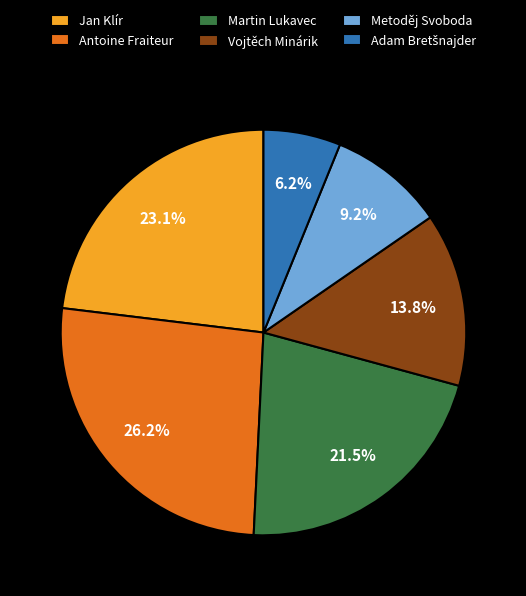

To the nearest percent, what percentage of the pie is Antoine Fraiteur?

26%